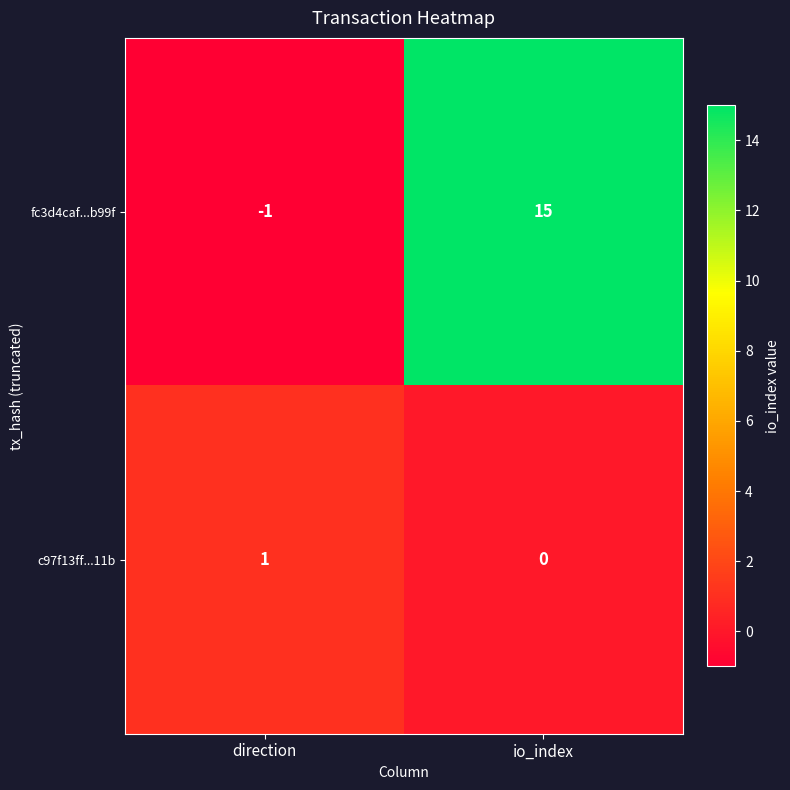

Which series has the largest total across all categories?

fc3d4caf...b99f